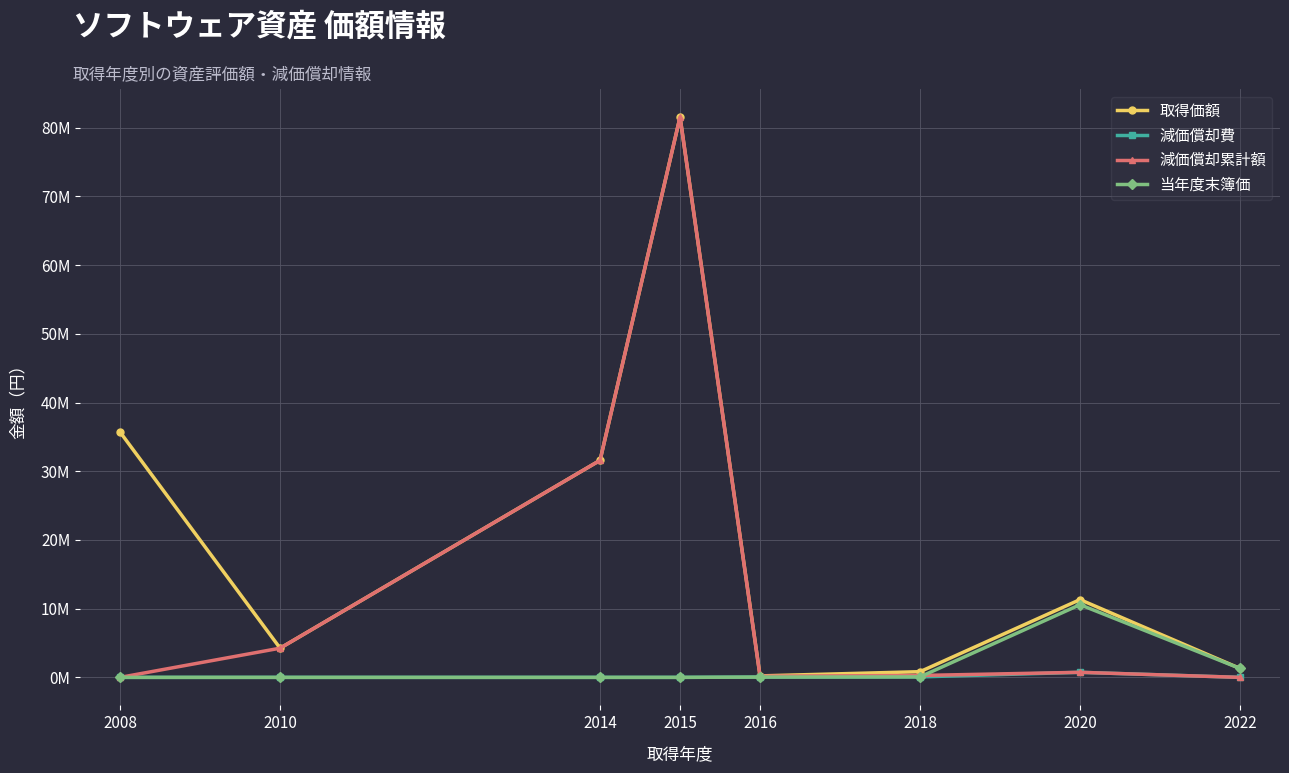

Which series changed the most between 2016 and 2020?

取得価額